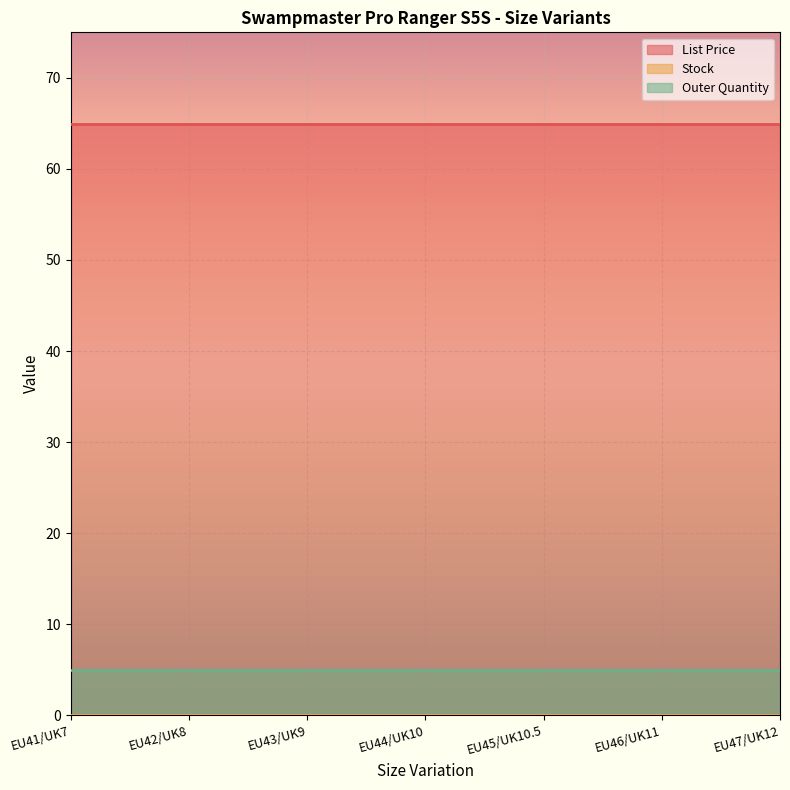

Reading left to right, transcribe all the data shown in this chart.

List Price: EU41/UK7=65.0	EU42/UK8=65.0	EU43/UK9=65.0	EU44/UK10=65.0	EU45/UK10.5=65.0	EU46/UK11=65.0	EU47/UK12=65.0
Stock: EU41/UK7=0.0	EU42/UK8=0.0	EU43/UK9=0.0	EU44/UK10=0.0	EU45/UK10.5=0.0	EU46/UK11=0.0	EU47/UK12=0.0
Outer Quantity: EU41/UK7=5.0	EU42/UK8=5.0	EU43/UK9=5.0	EU44/UK10=5.0	EU45/UK10.5=5.0	EU46/UK11=5.0	EU47/UK12=5.0